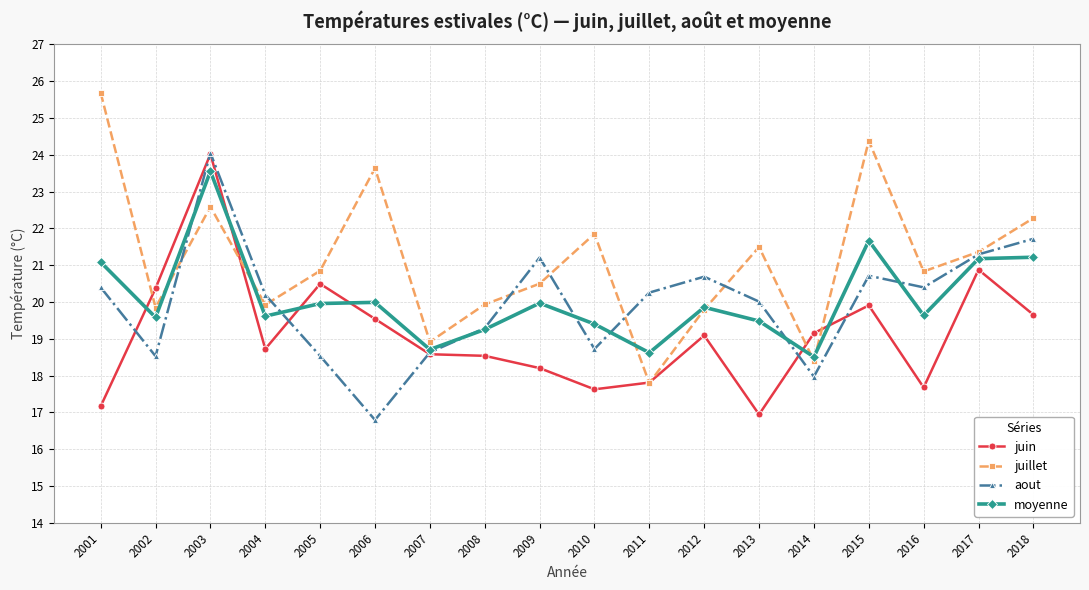

How many categories are shown in the chart?

18